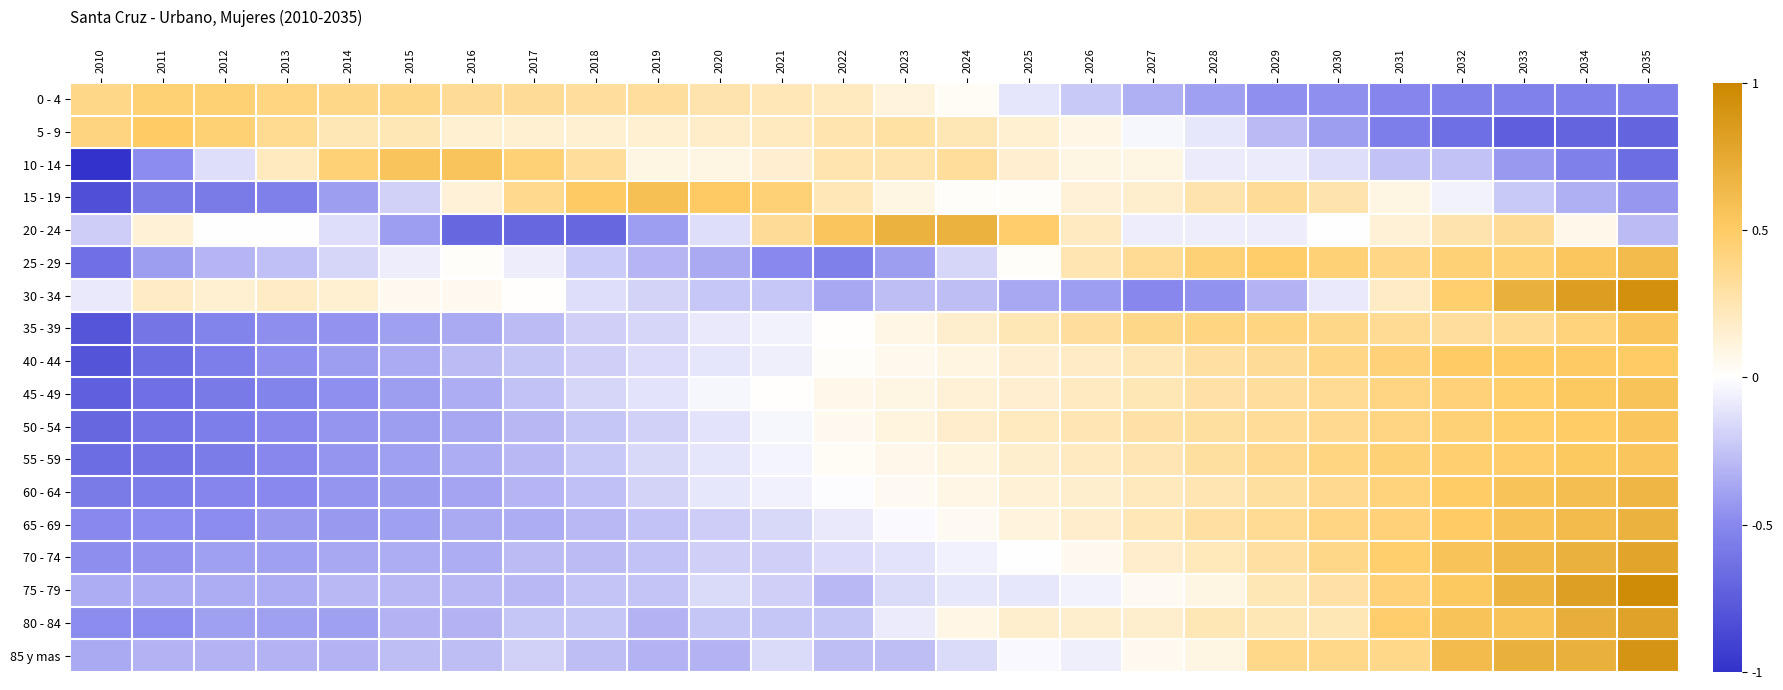

Which has a higher value, 2012 or 2013?

2012